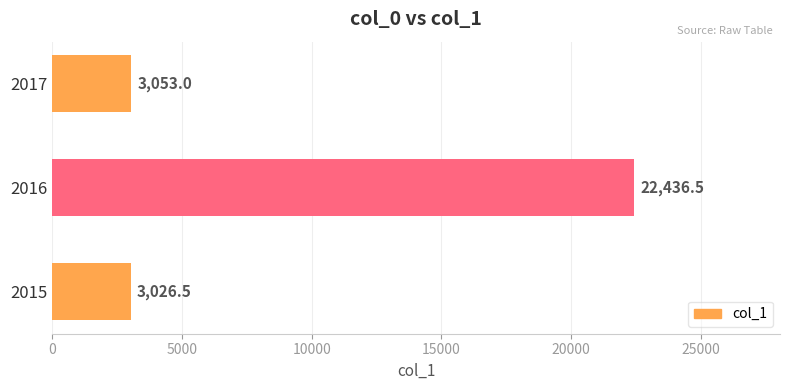

Read the value at 2017.

3053.0